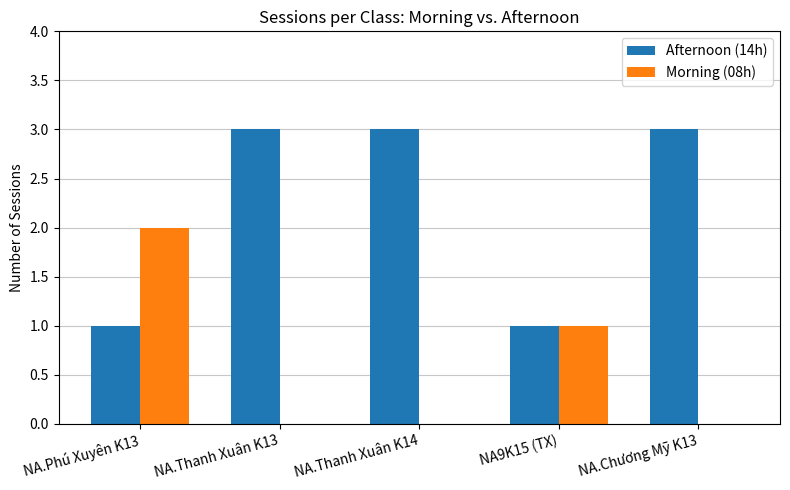

Is the value of Morning (08h) at NA.Thanh Xuân K13 greater than the value of Afternoon (14h) at NA.Thanh Xuân K14?

No